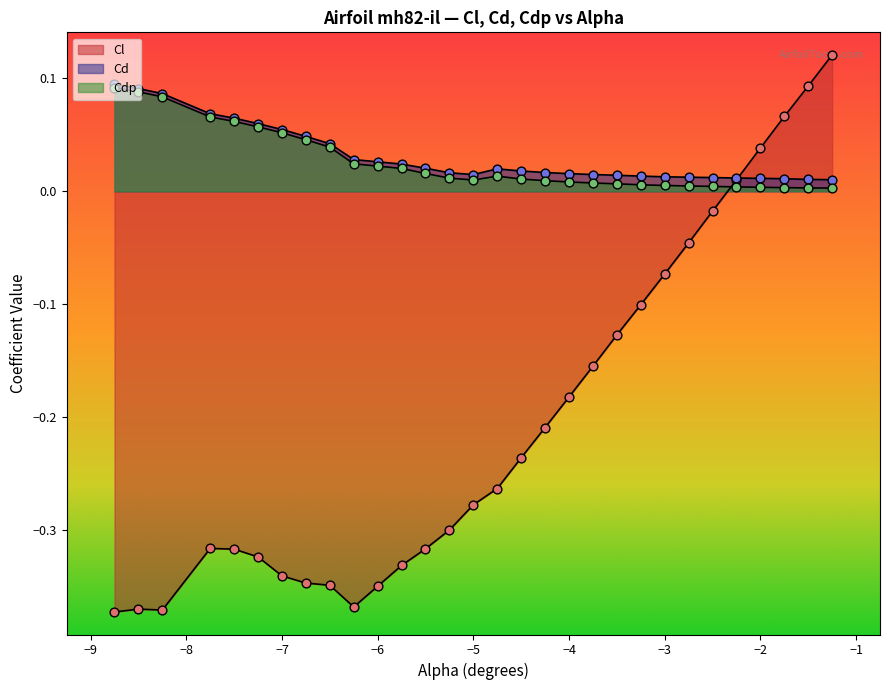

At which category is the sum across all series the highest?

-1.25